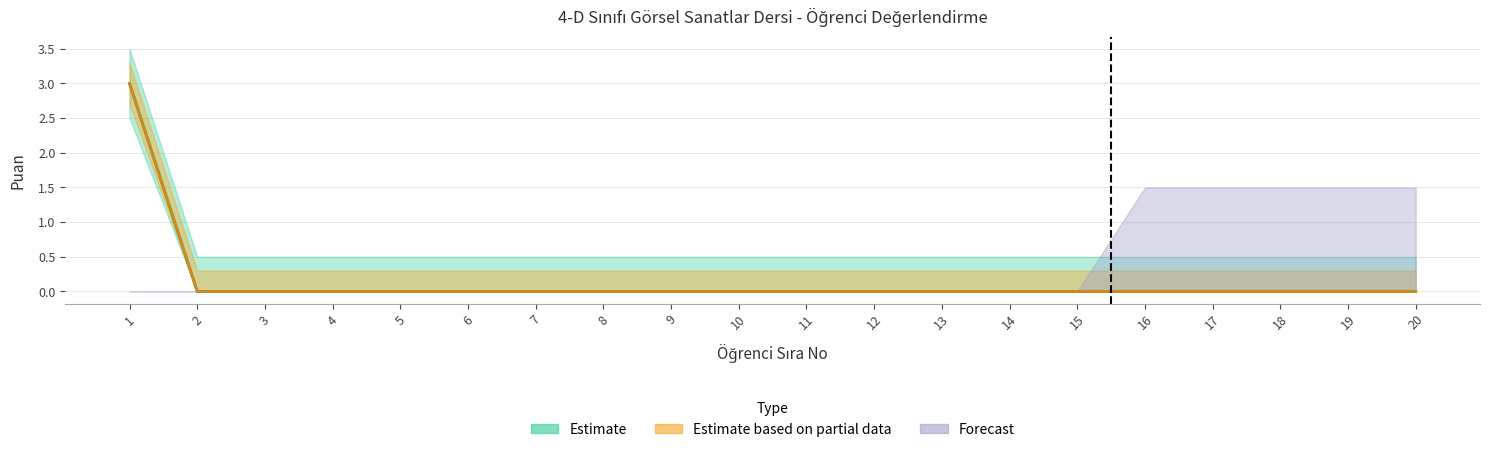

True or false: TOPLAM and NOTU ( 3) cross at least once.

False